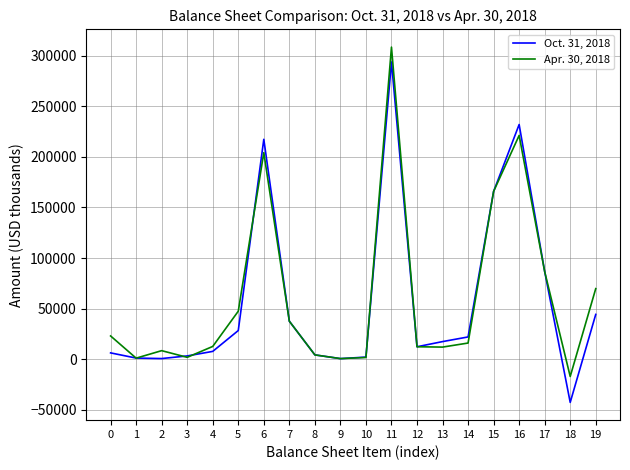

At how many categories does at least one series exceed 64983?

6